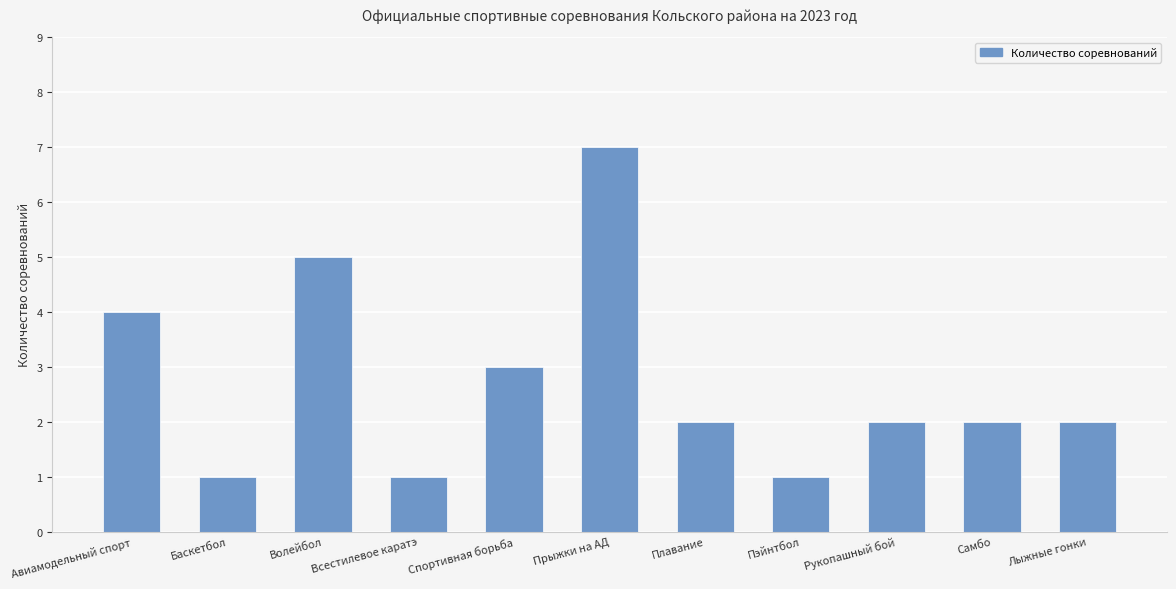

How many distinct data groups are displayed?

1